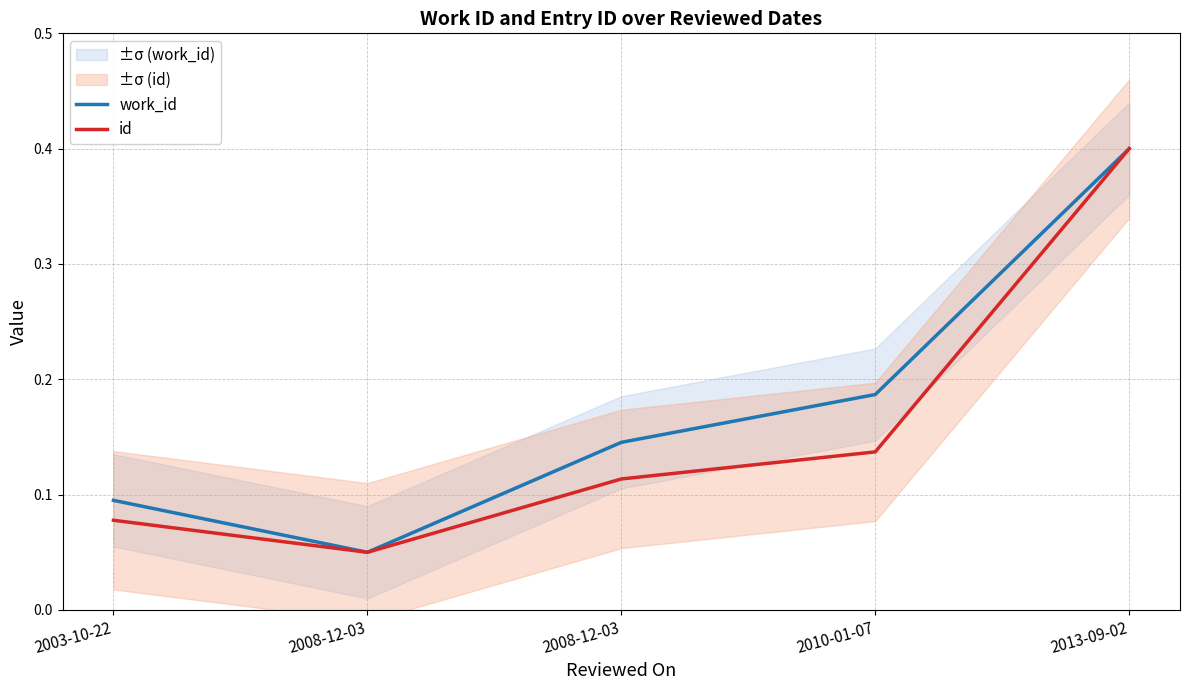

Which series has the largest total across all categories?

work_id